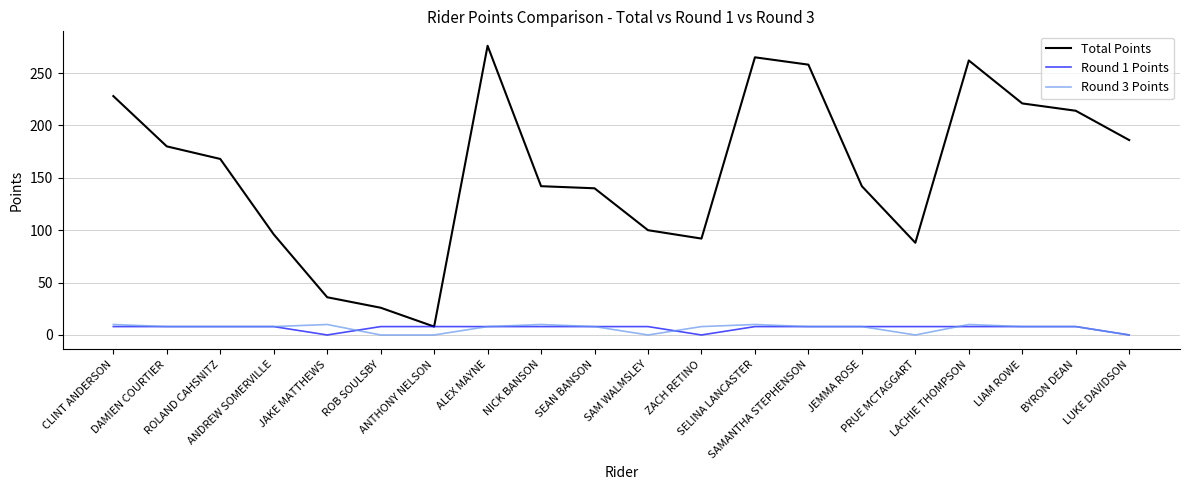

The Total Points series shows 154 at ALEX MAYNE. True or false?

False